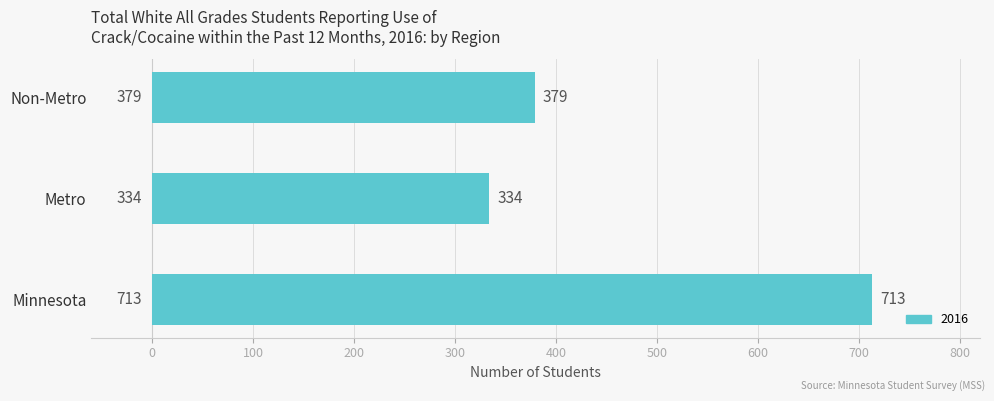

At which category does the chart reach its peak across all series?

Minnesota